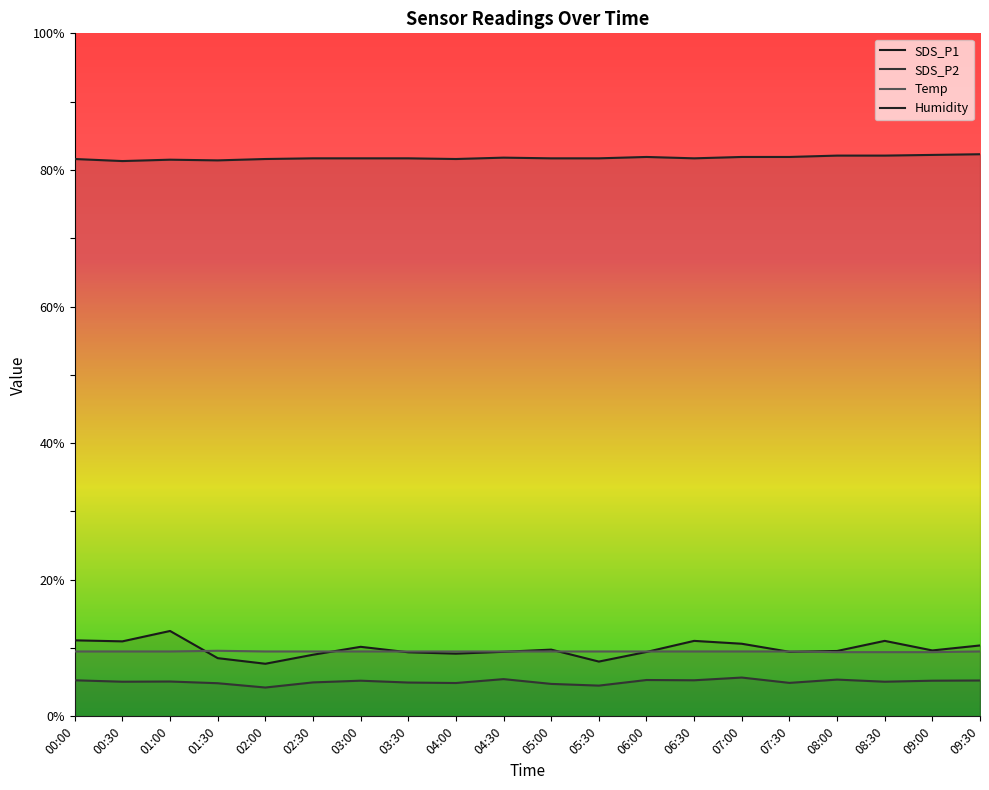

What are all the series names shown in the legend?

SDS_P1, SDS_P2, Temp, Humidity